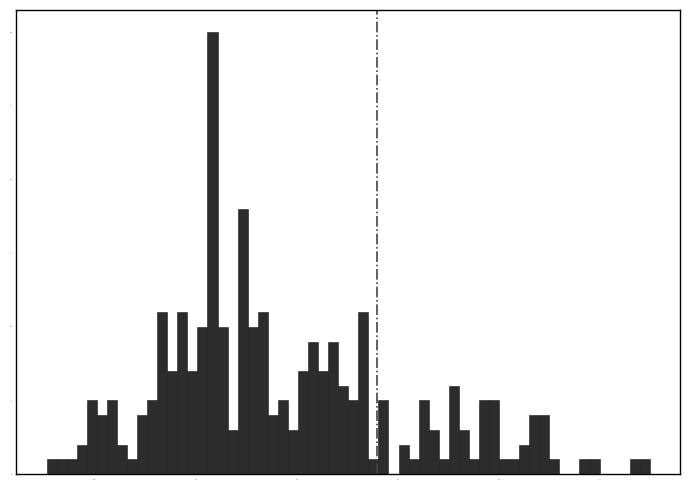

Around what value on the x-axis is the tallest bar? Give the approximate position of its centre, as read against the axis.

11.2